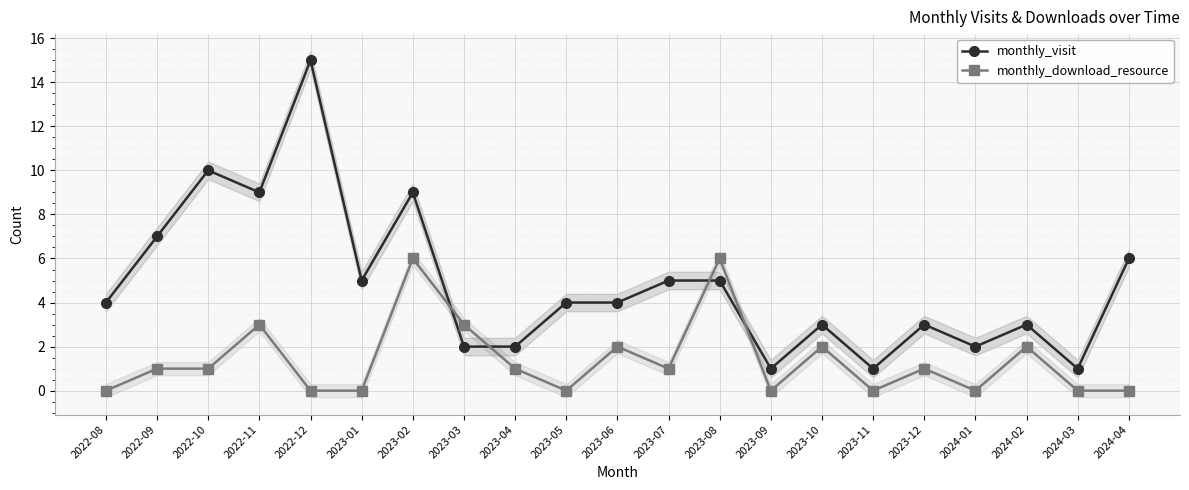

Reading left to right, list all the values displayed in this chart.

monthly_visit: 4	7	10	9	15	5	9	2	2	4	4	5	5	1	3	1	3	2	3	1	6
monthly_download_resource: 0	1	1	3	0	0	6	3	1	0	2	1	6	0	2	0	1	0	2	0	0